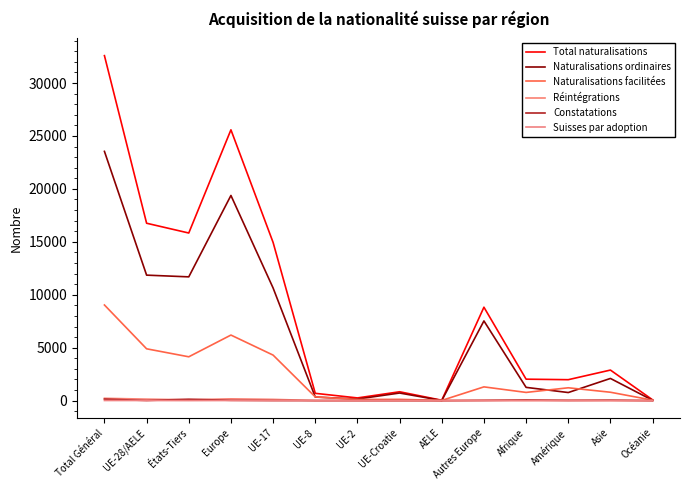

Is this an area chart (filled region under the line)?

No